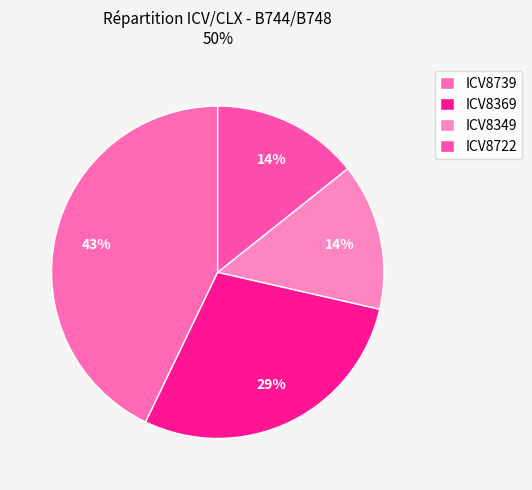

Approximately how many times larger is the value at ICV8369 compared to ICV8739?

0.7